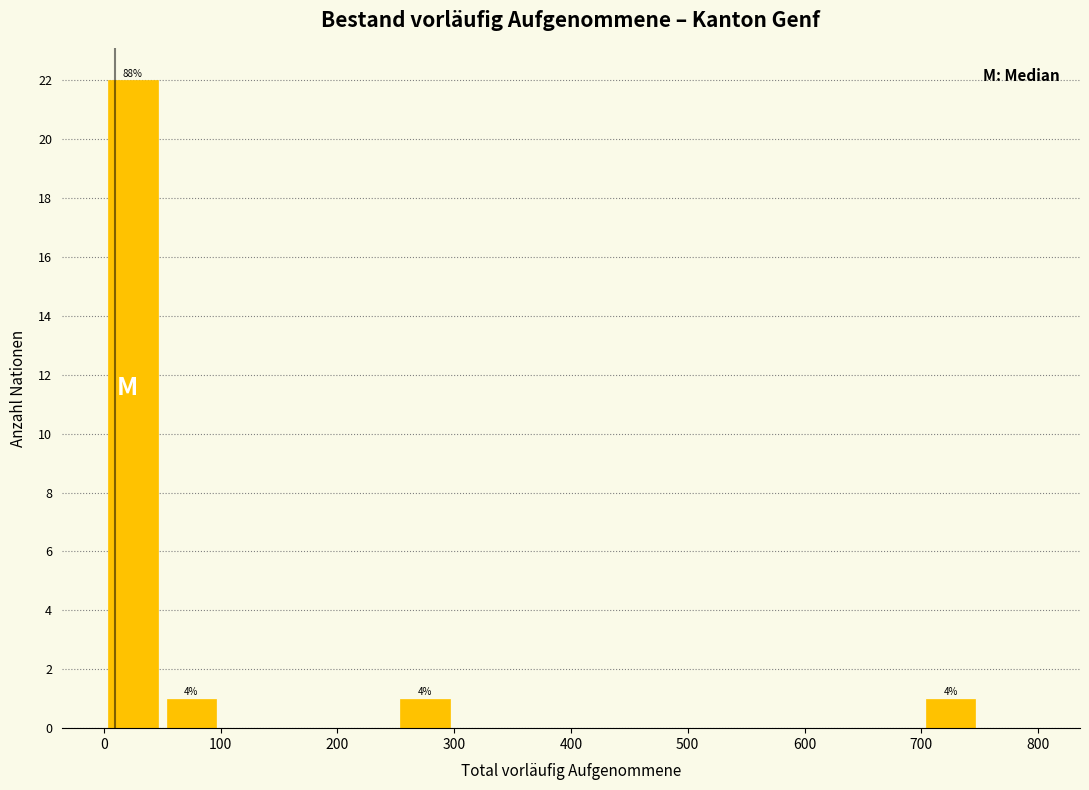

Over which range of the x-axis is the bar tallest?

0 to 50